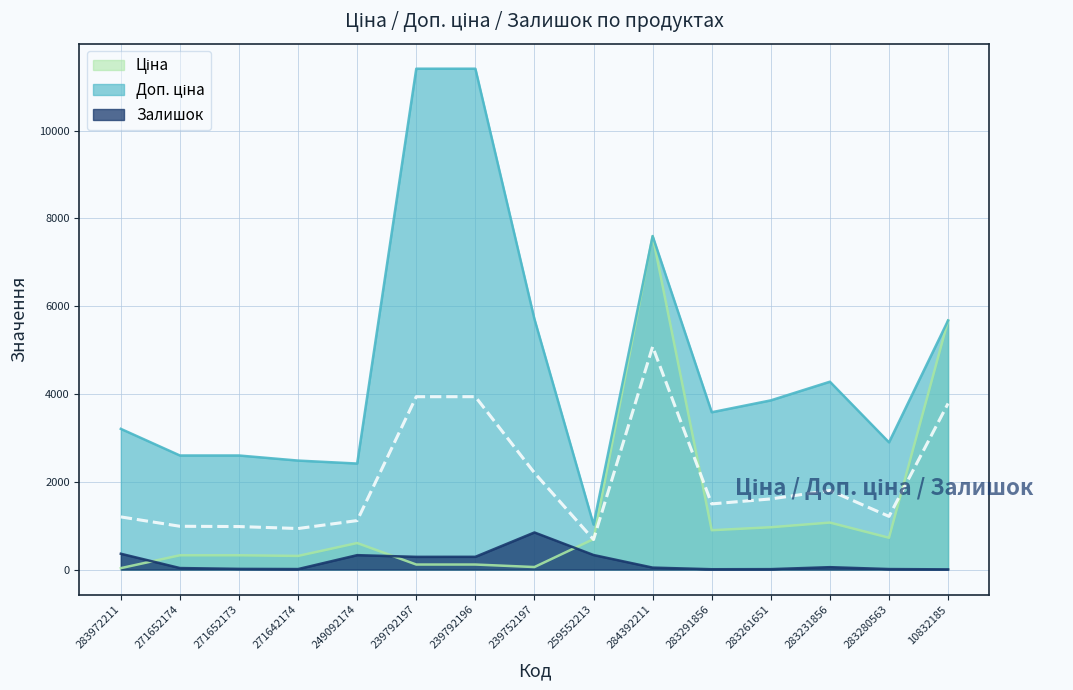

Read the Ціна value at 283231856.

1069.8